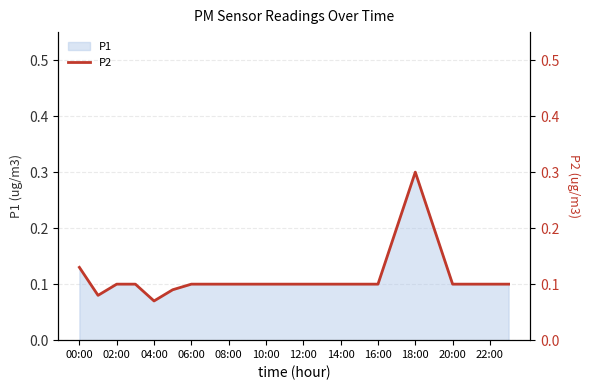

Is it true that P1 equals 0.2 at 14:00?

False